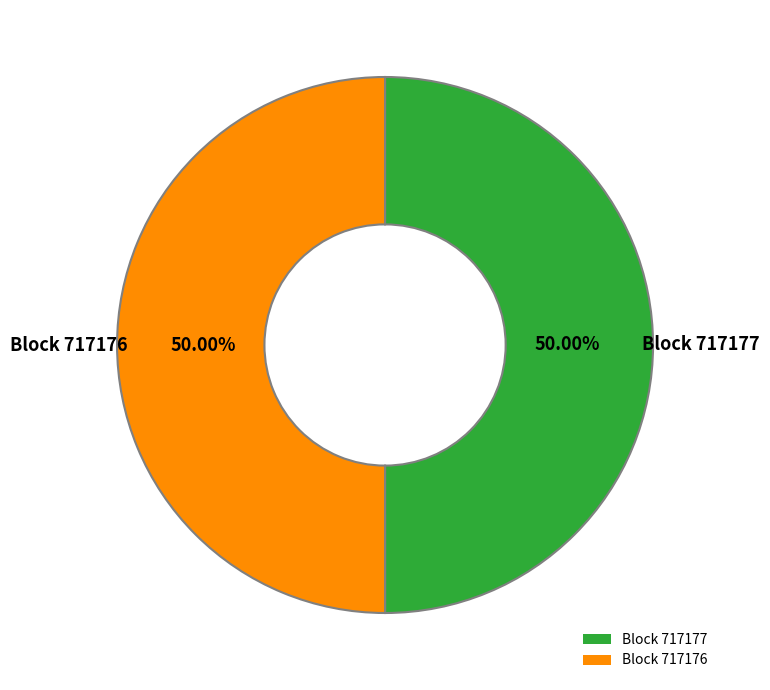

Count the number of slices in the pie.

2